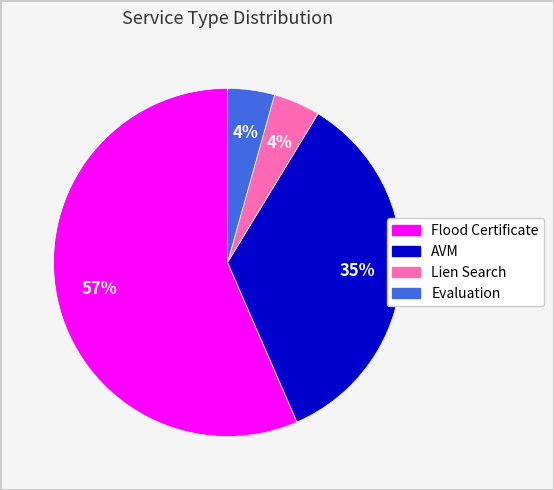

The Lien Search slice represents 4% of the pie. True or false?

True